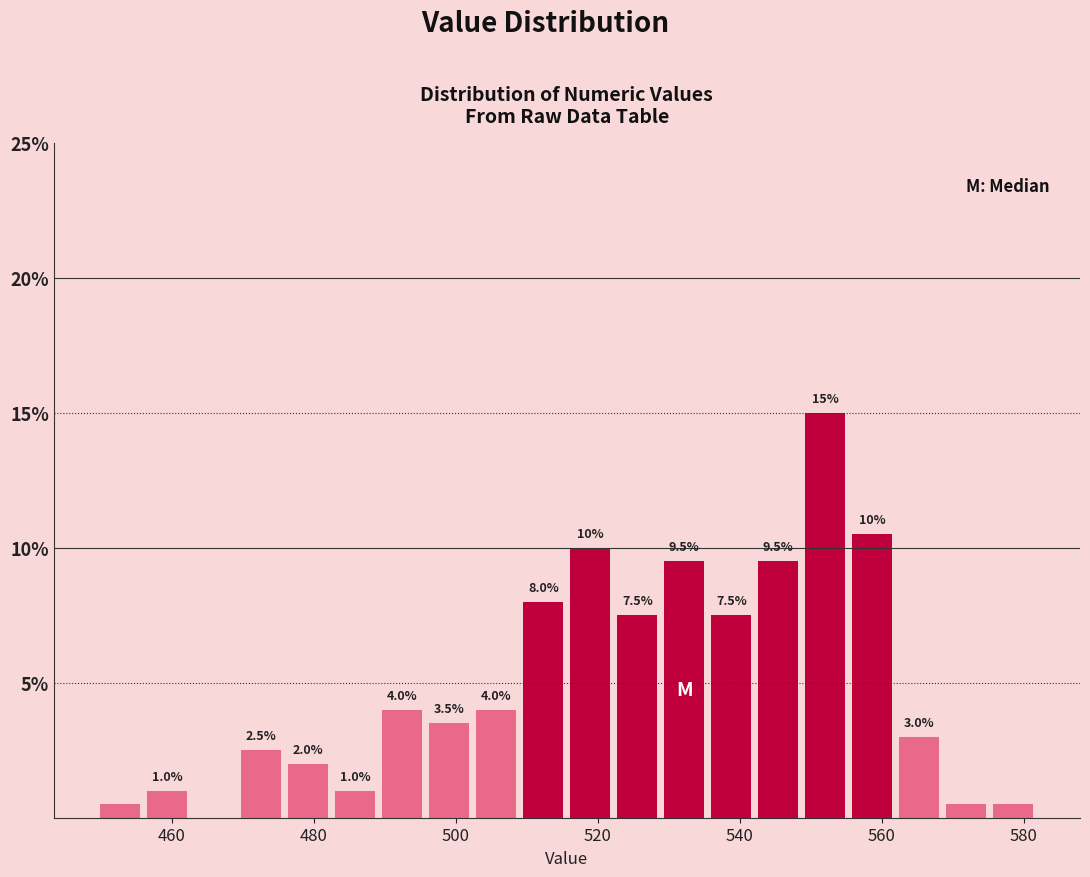

Read against the x-axis, roughly where is the centre of the tallest bar?

552